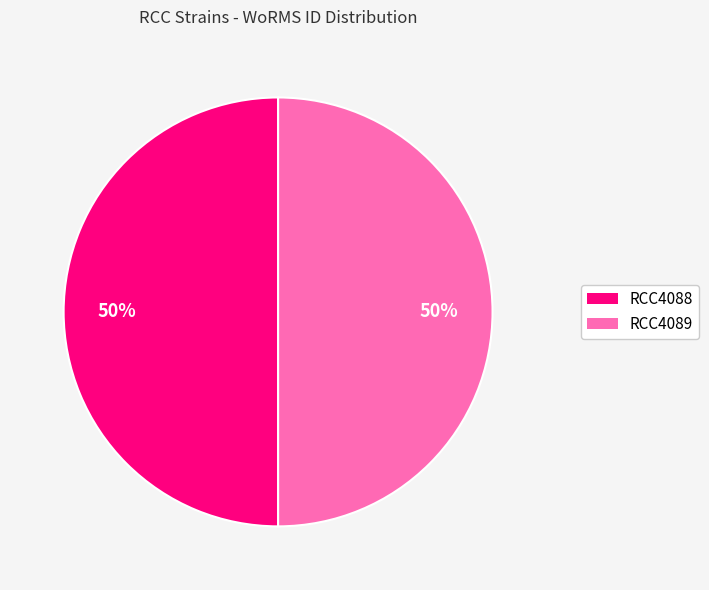

Do RCC4089 and RCC4088 together represent more than half of the pie?

Yes